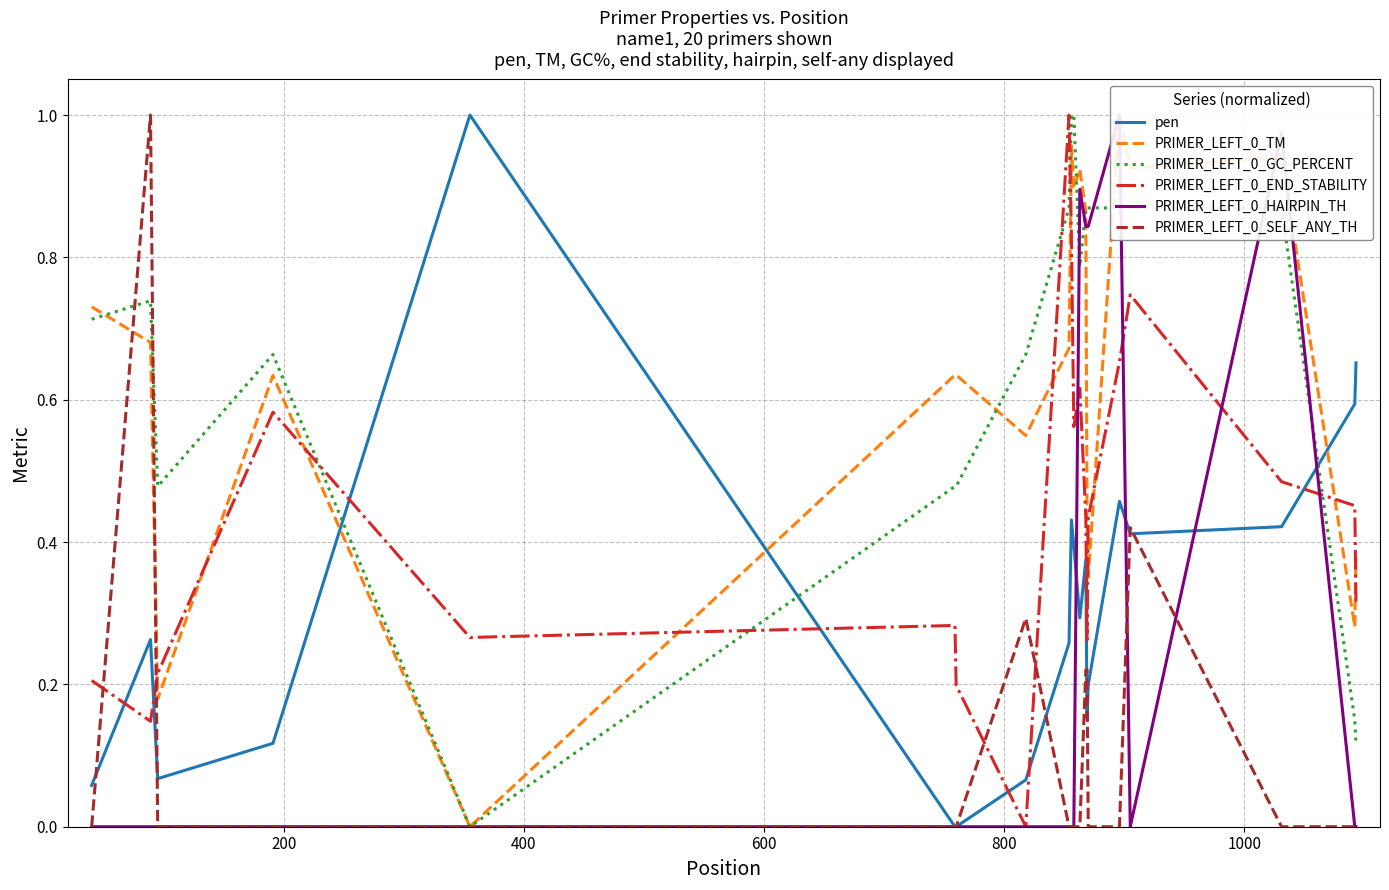

What is the sum of all PRIMER_LEFT_0_GC_PERCENT values?

13.4